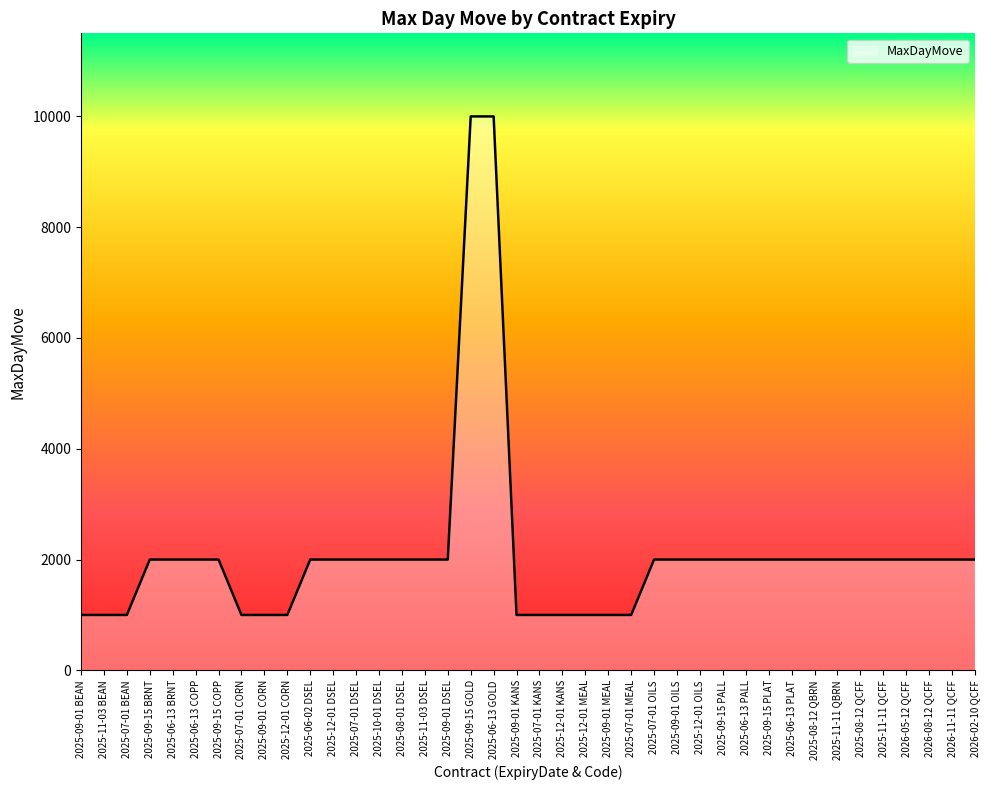

Is it true that the value at 2025-08-12 QBRN is 2000?

True